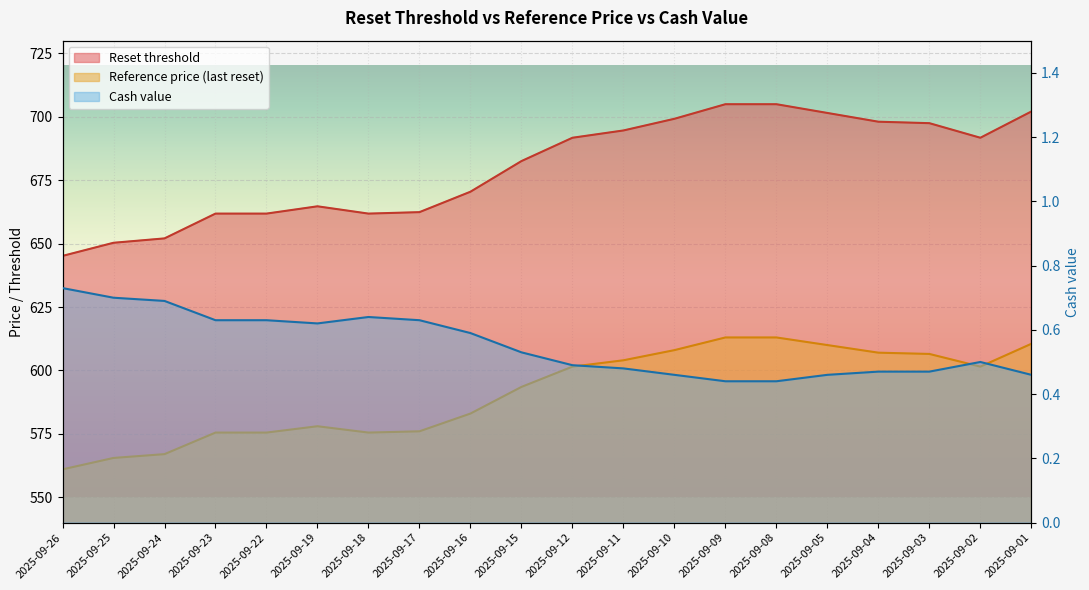

Reading left to right, list all the values displayed in this chart.

Reset threshold: 645.1	650.3	652.0	661.8	661.8	664.7	661.8	662.4	670.5	682.5	691.7	694.6	699.2	705.0	705.0	701.5	698.0	697.5	691.7	702.1
Reference price: 561.0	565.5	567.0	575.5	575.5	578.0	575.5	576.0	583.0	593.5	601.5	604.0	608.0	613.0	613.0	610.0	607.0	606.5	601.5	610.5
Cash value: 0.7	0.7	0.7	0.6	0.6	0.6	0.6	0.6	0.6	0.5	0.5	0.5	0.5	0.4	0.4	0.5	0.5	0.5	0.5	0.5